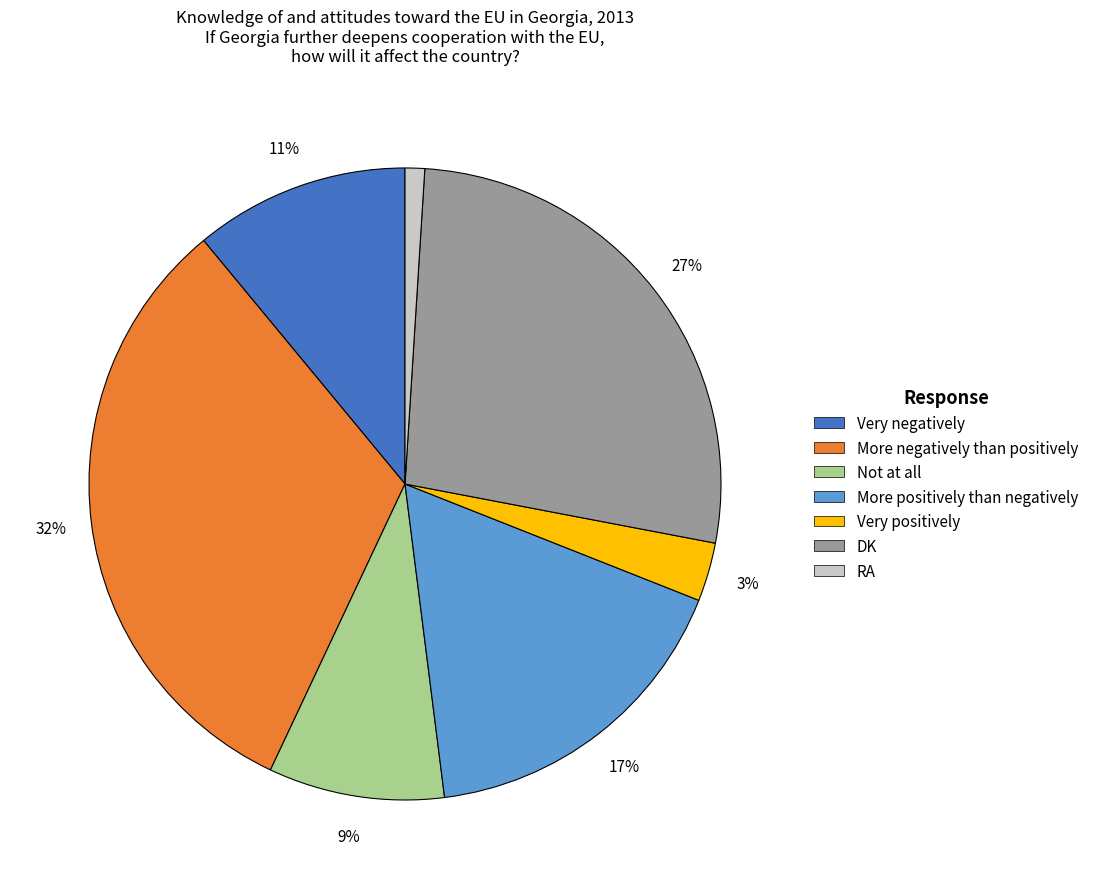

Which slice is the smallest?

RA